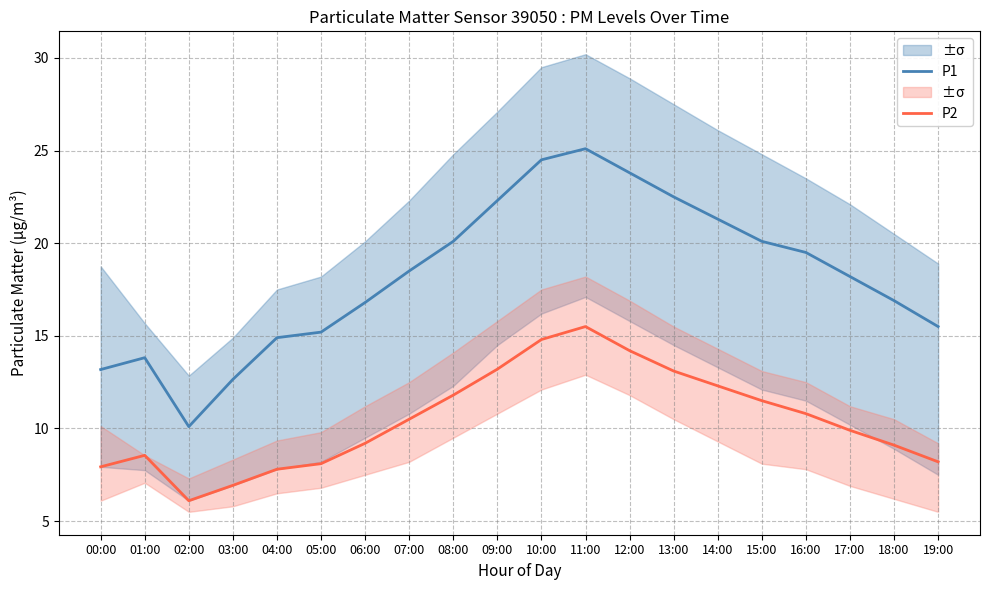

What is the sum of the P1 values at 19:00 and 12:00?

39.3